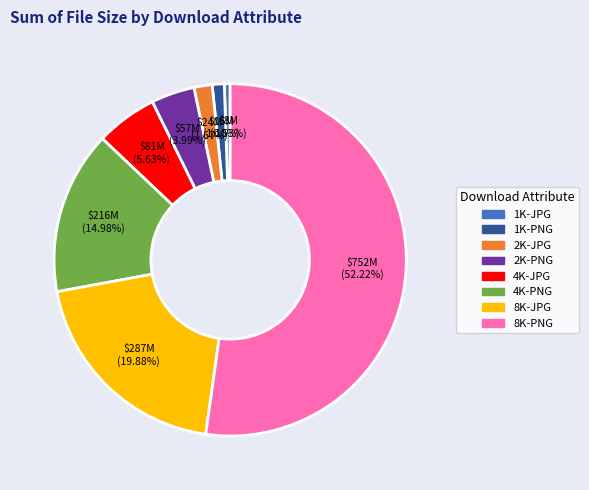

To the nearest percent, what percentage of the pie is 2K-PNG?

4%